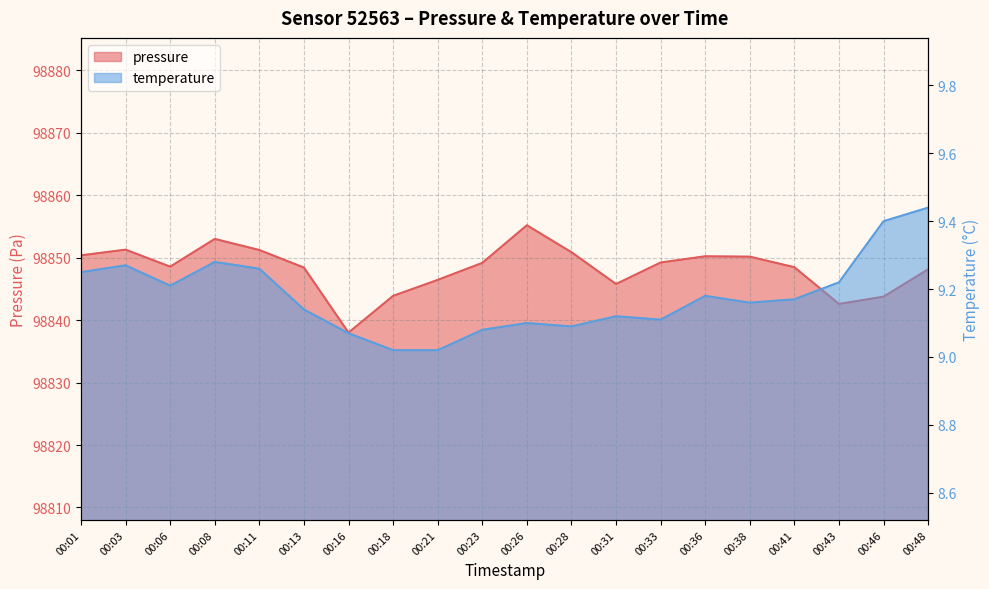

What is the spread (max minus min) of values at 00:18?

98834.9